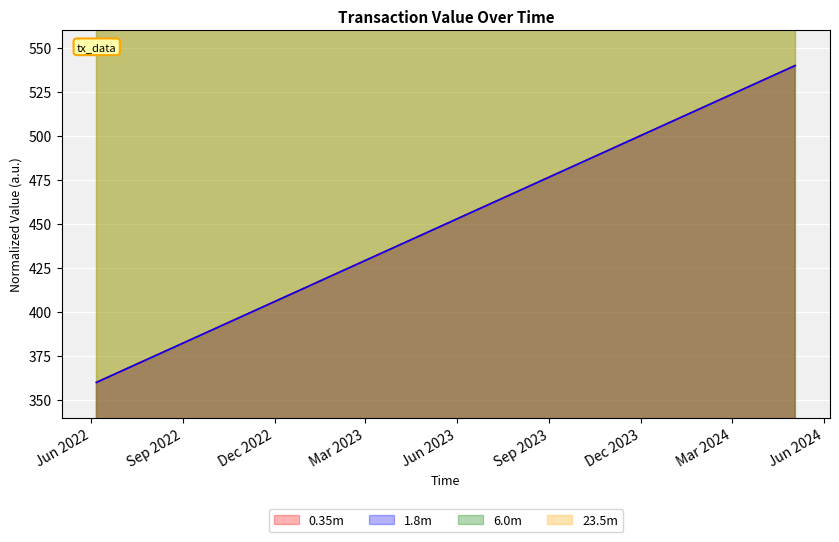

Rank the series by their maximum value, from lowest to highest.

0.35m, 1.8m